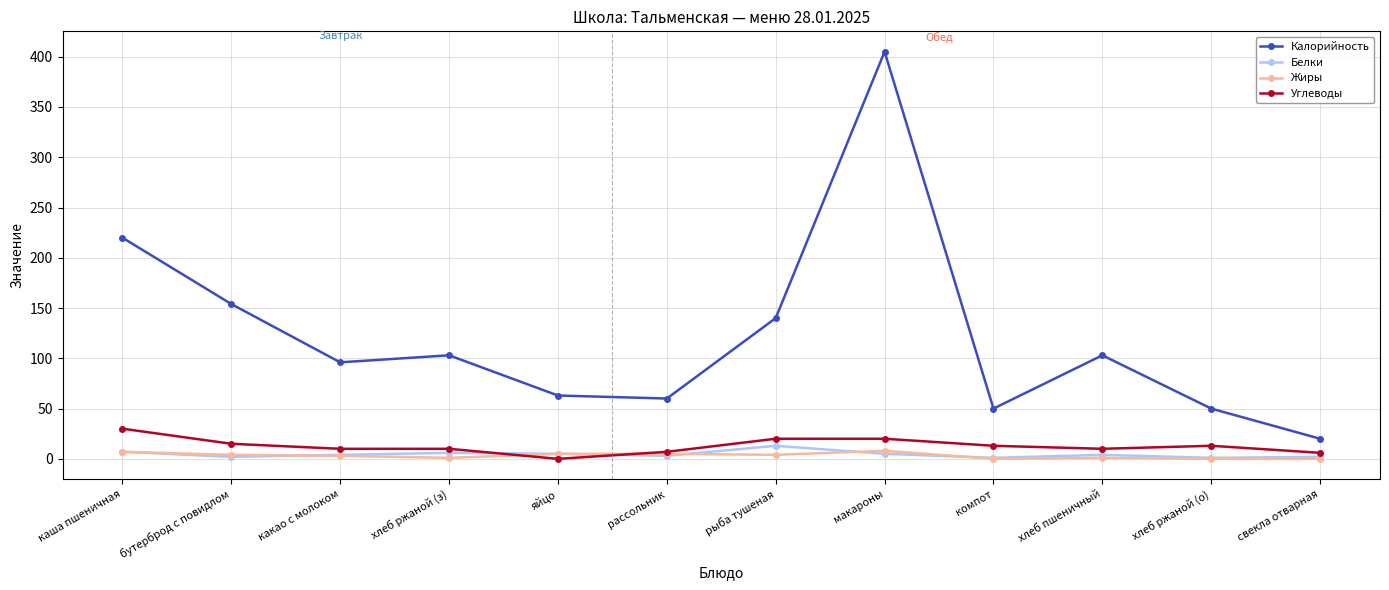

Rank the series by their maximum value, from lowest to highest.

Жиры, Белки, Углеводы, Калорийность